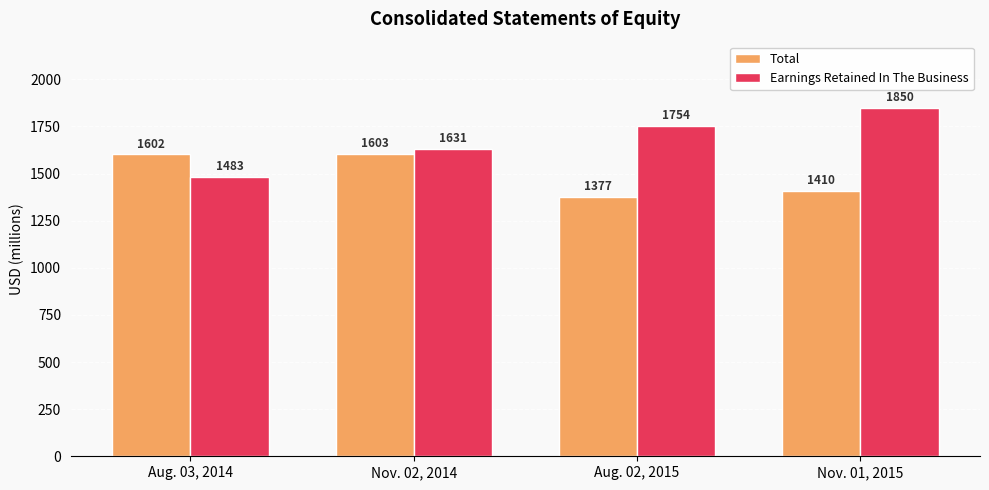

What is the spread (max minus min) of values at Nov. 02, 2014?

28